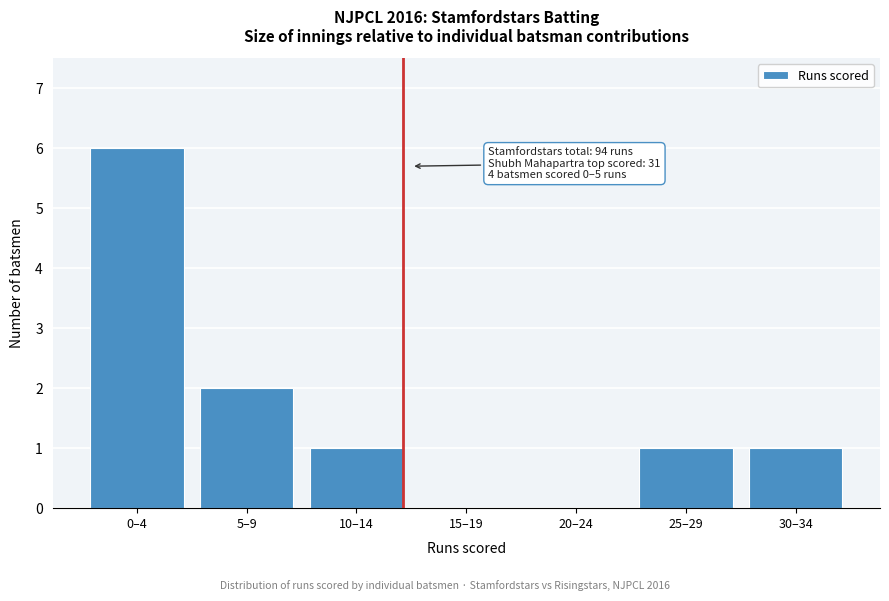

Reading left to right, what are all the values shown in this chart?

0–4=6	5–9=2	10–14=1	15–19=0	20–24=0	25–29=1	30–34=1